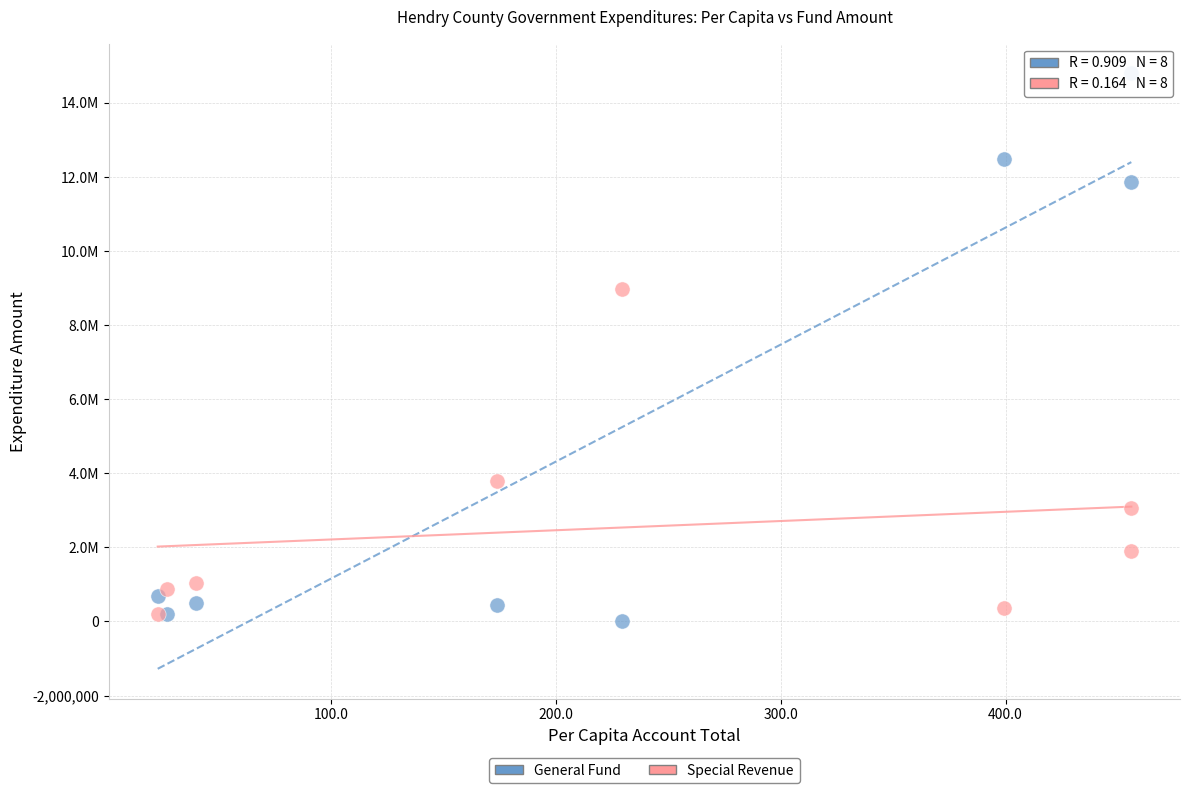

What are all the series names shown in the legend?

General Fund, Special Revenue